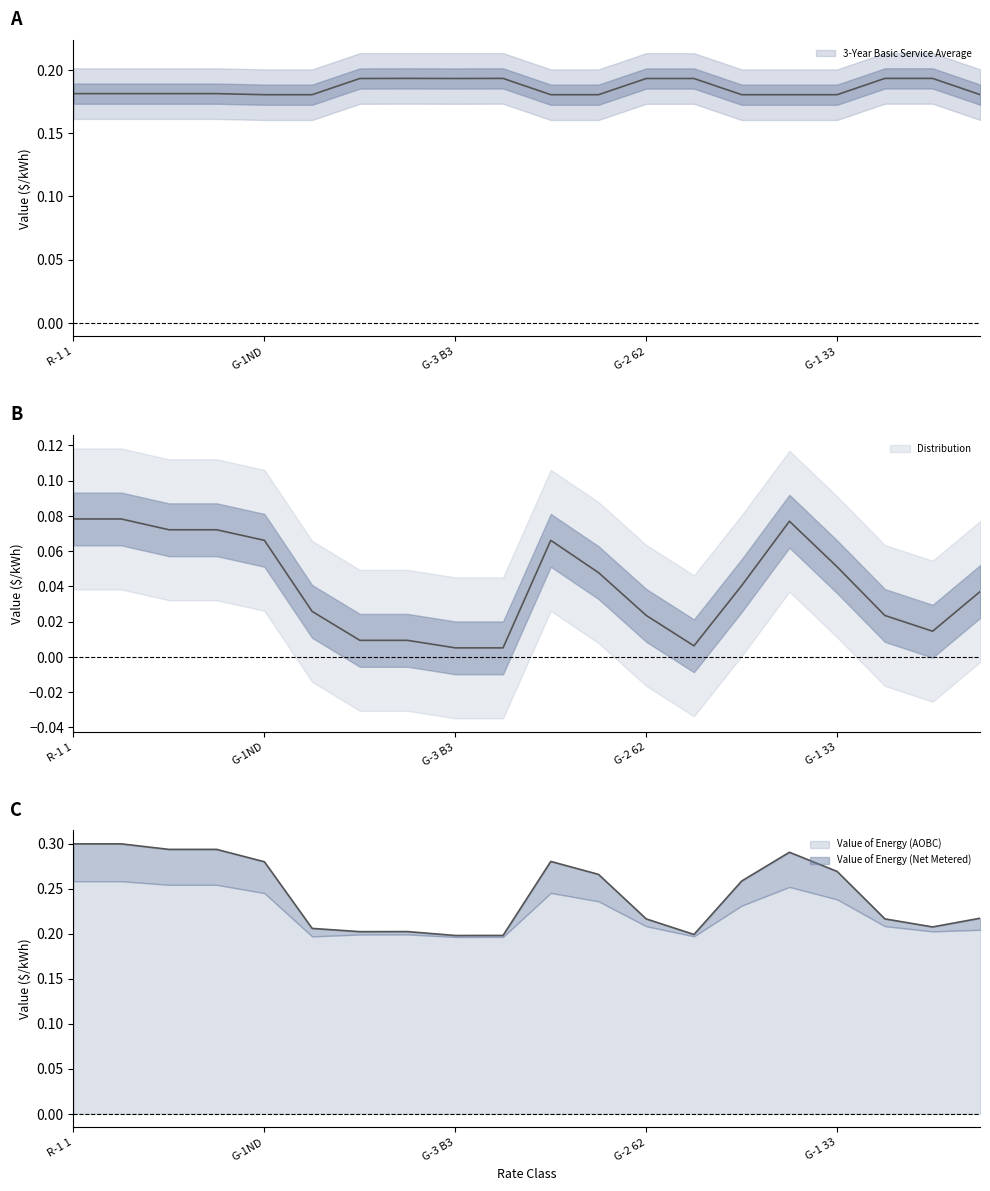

True or false: 3-Year Basic Service Average and Value of Energy (Net Metered) intersect in this chart.

False